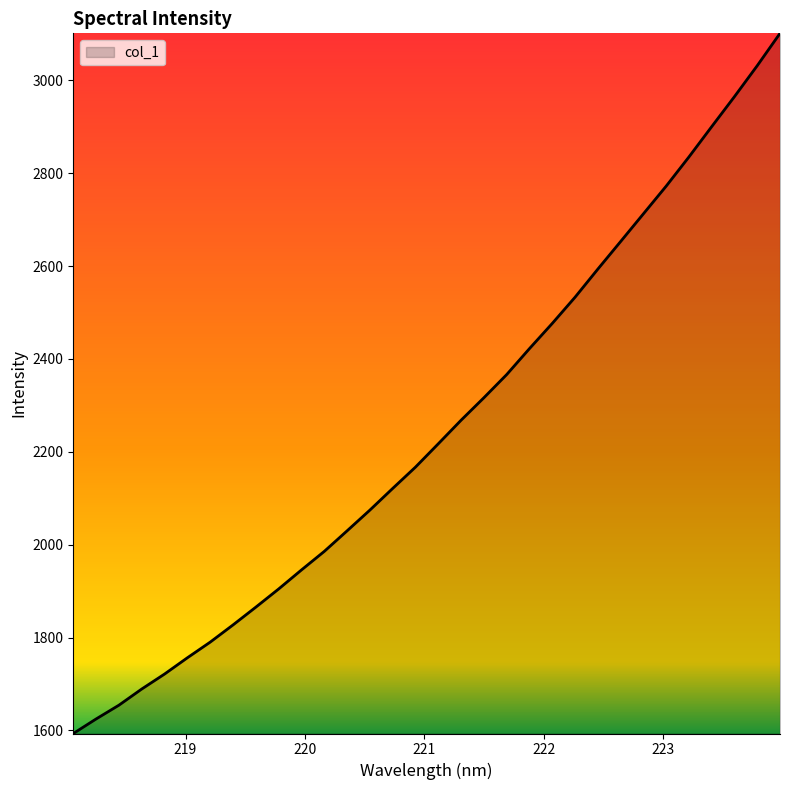

What is the difference between the second highest and second lowest values?

1407.0